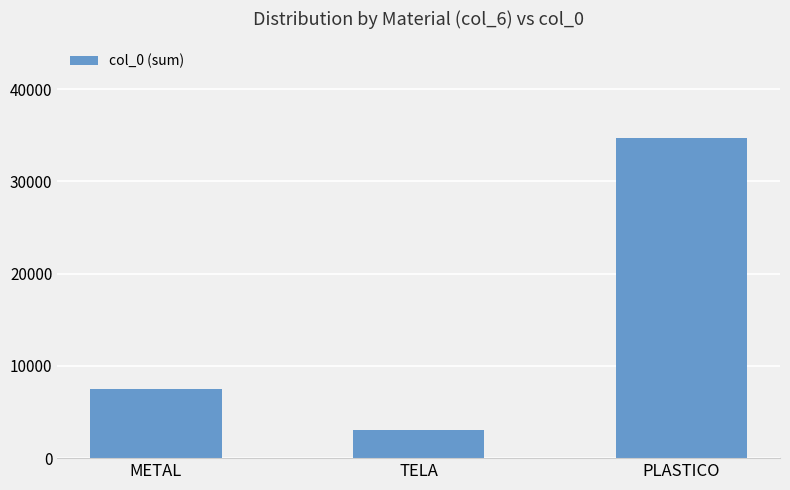

What is the difference between the values at TELA and METAL?

4418